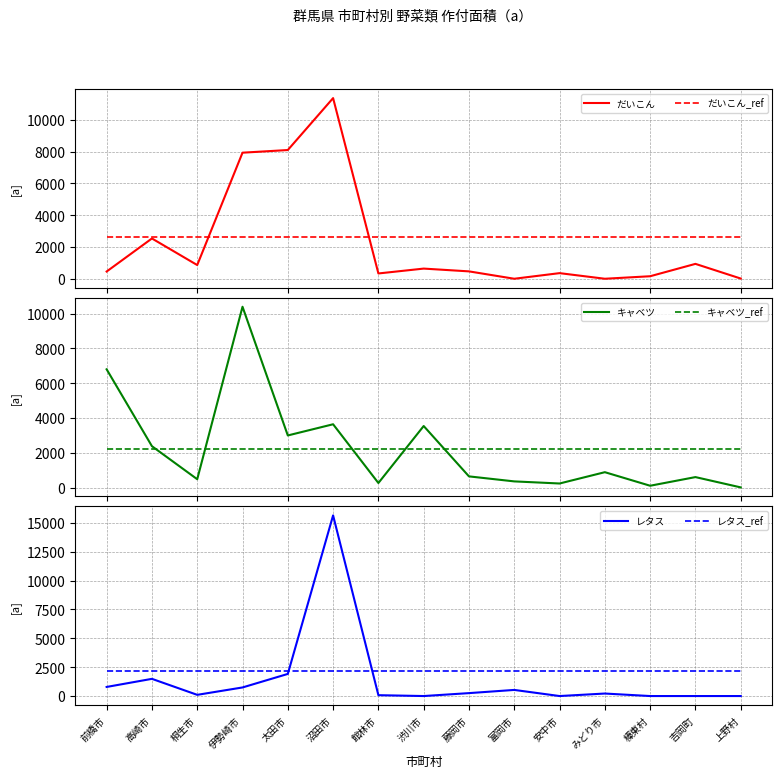

True or false: だいこん and レタス_ref intersect in this chart.

True